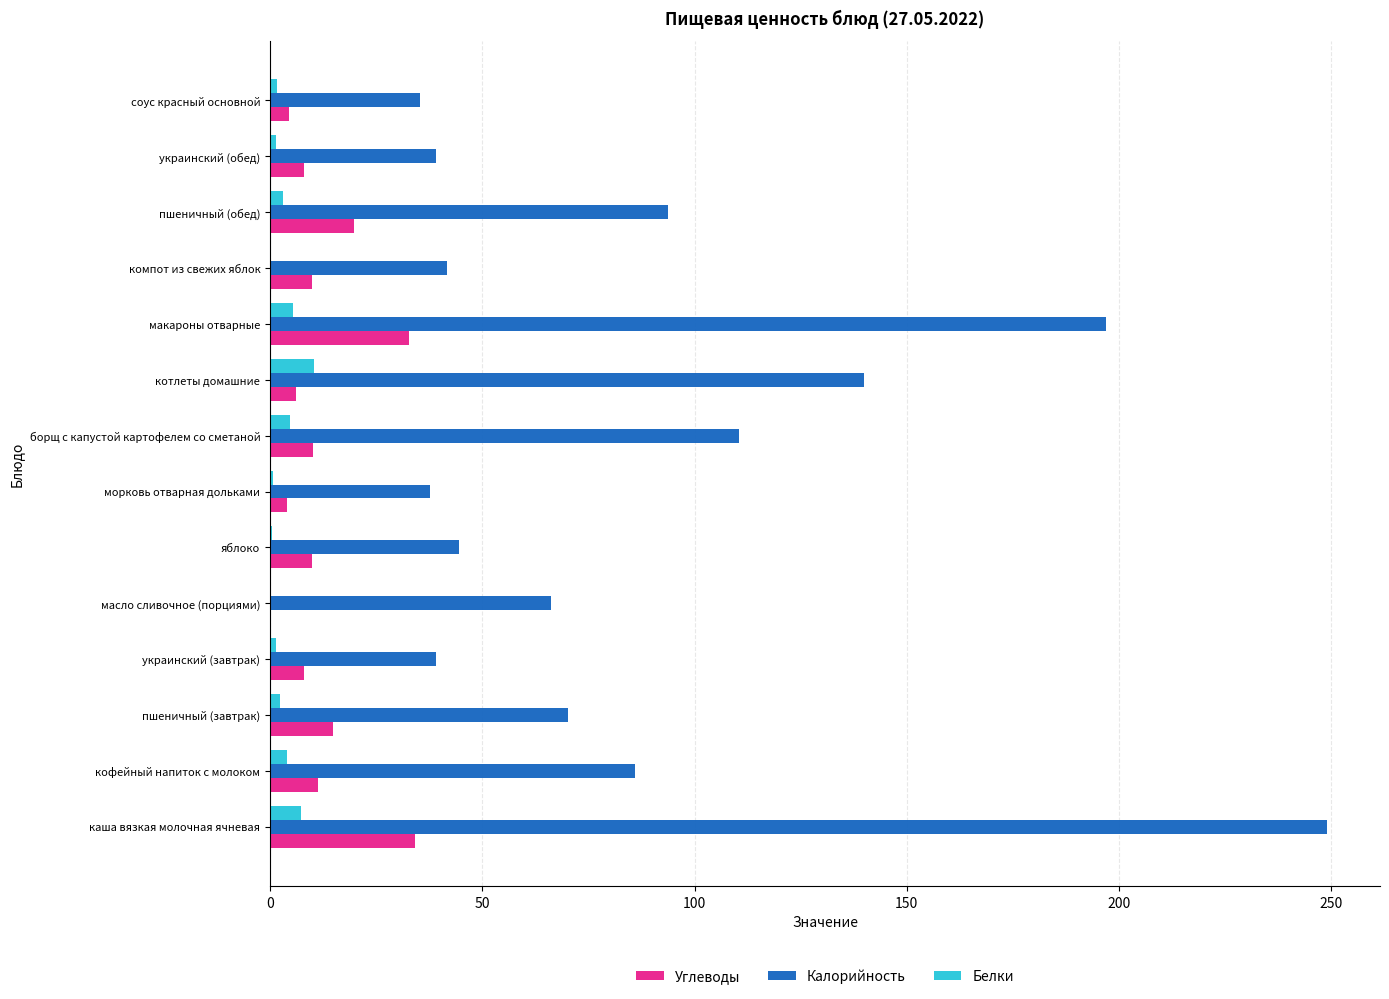

Which series changed the most between макароны отварные and соус красный основной?

Калорийность